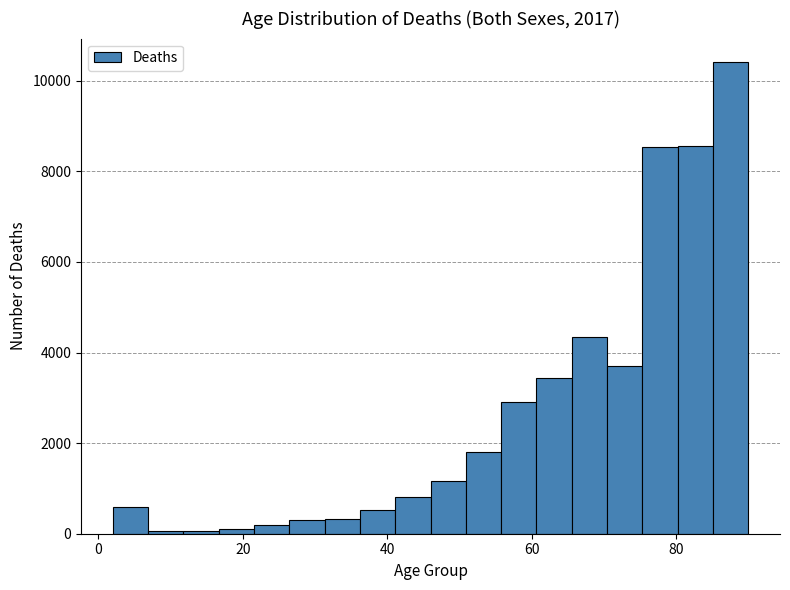

Around what value on the x-axis is the tallest bar? Give the approximate position of its centre, as read against the axis.

88